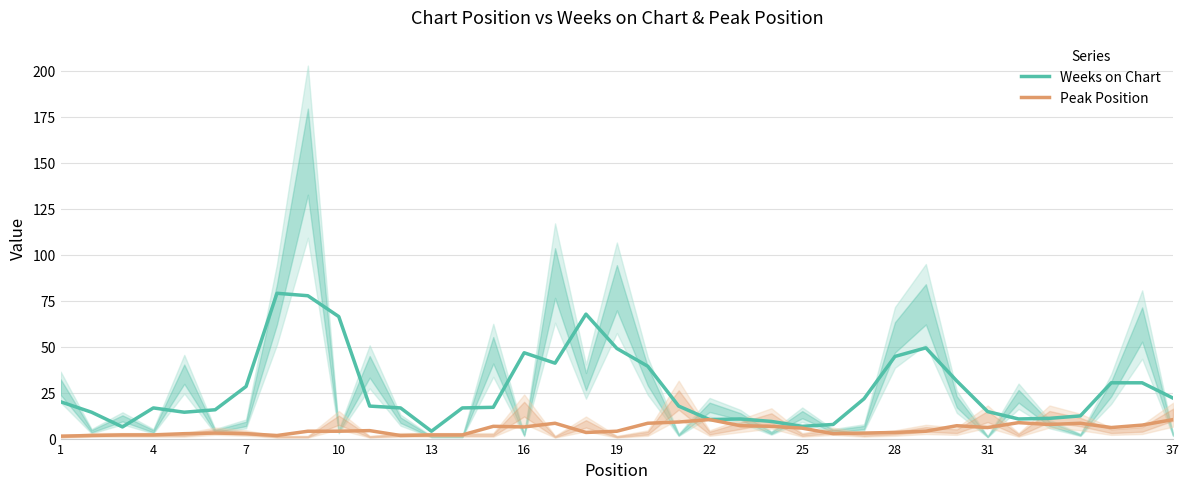

True or false: Weeks on Chart and Peak Position cross at least once.

False